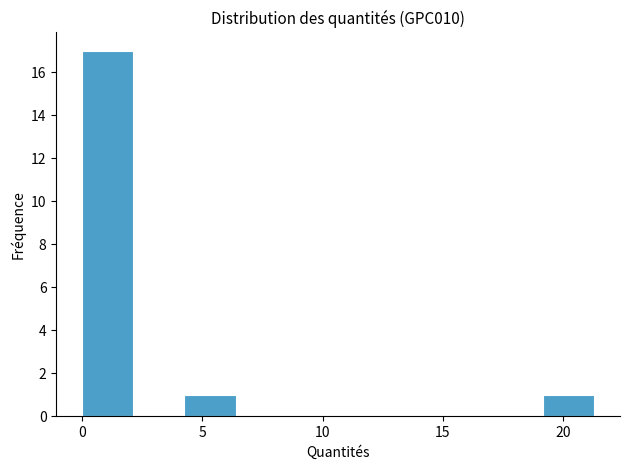

How tall is the bar that spans 4.5 to 6.5 on the x-axis? Neither the bar edges nor the heights are printed on the chart, so give them approximately, as read against the axes.

1